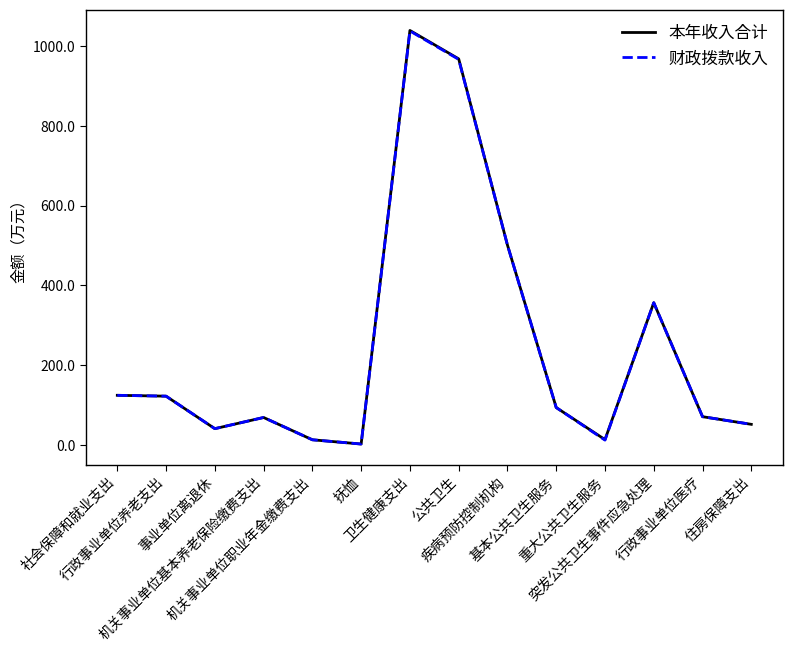

Which label corresponds to the smallest value in the chart?

抚恤